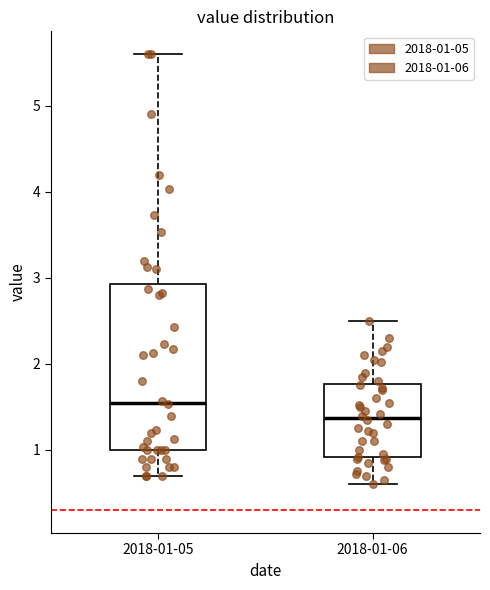

Reading left to right, transcribe this box plot: for each box, give where its median line is, the range the box spans, and where its two whiskers end, as read against the y-axis. The values are not printed on the chart, so give them approximately, as read against the axis.

2018-01-05: median 1.6, box 1.0 to 2.9, whiskers 0.7 to 5.6
2018-01-06: median 1.4, box 0.9 to 1.8, whiskers 0.6 to 2.5